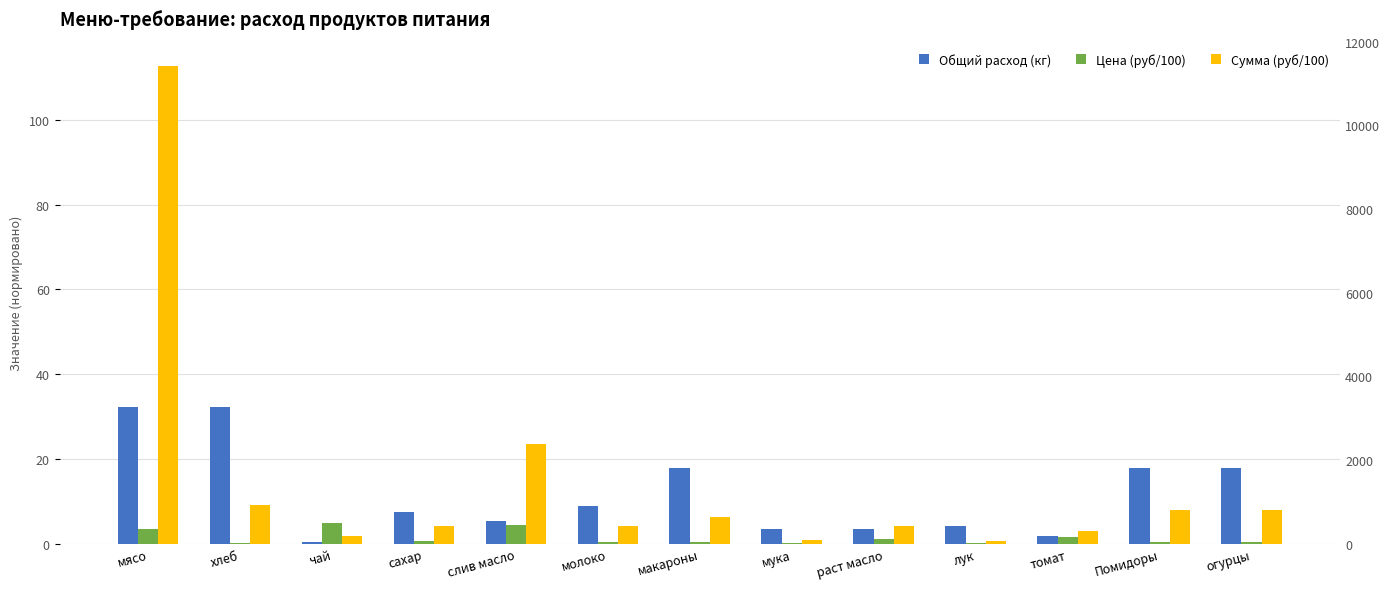

What is the smallest value displayed?

0.1